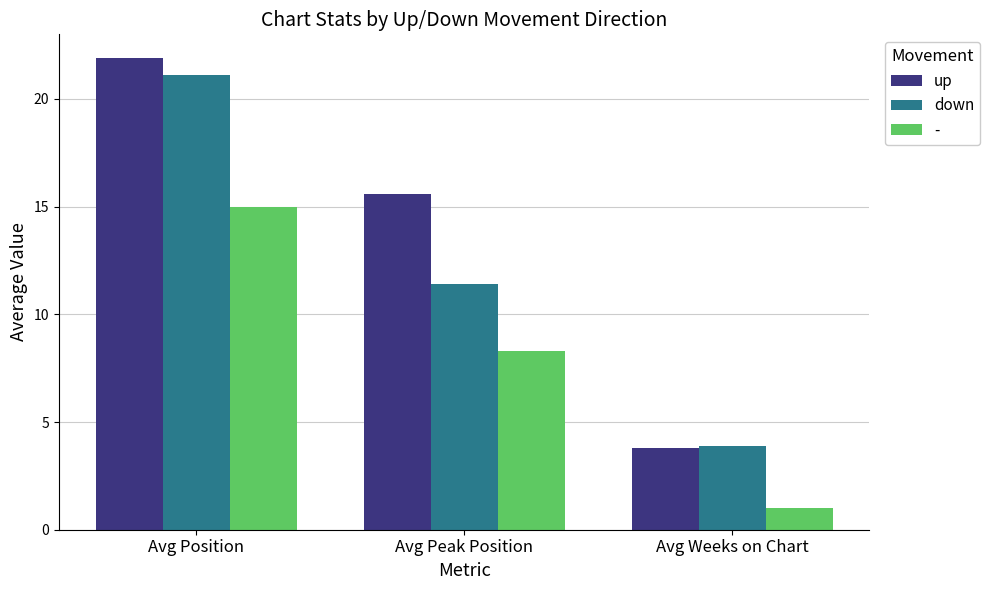

List the series in order of their peak value, highest first.

up, down, -